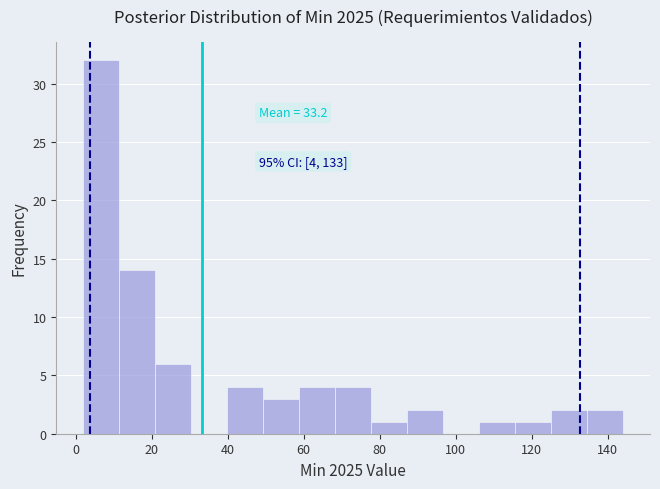

Which range on the x-axis has the tallest bar?

2 to 12